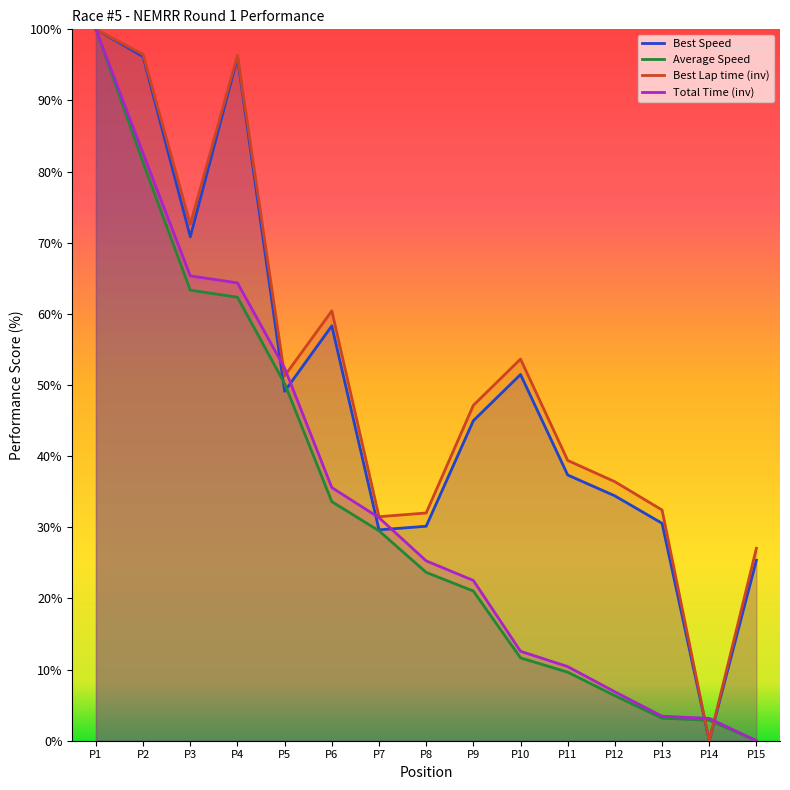

Where does the Best Speed series first go above 44?

P1